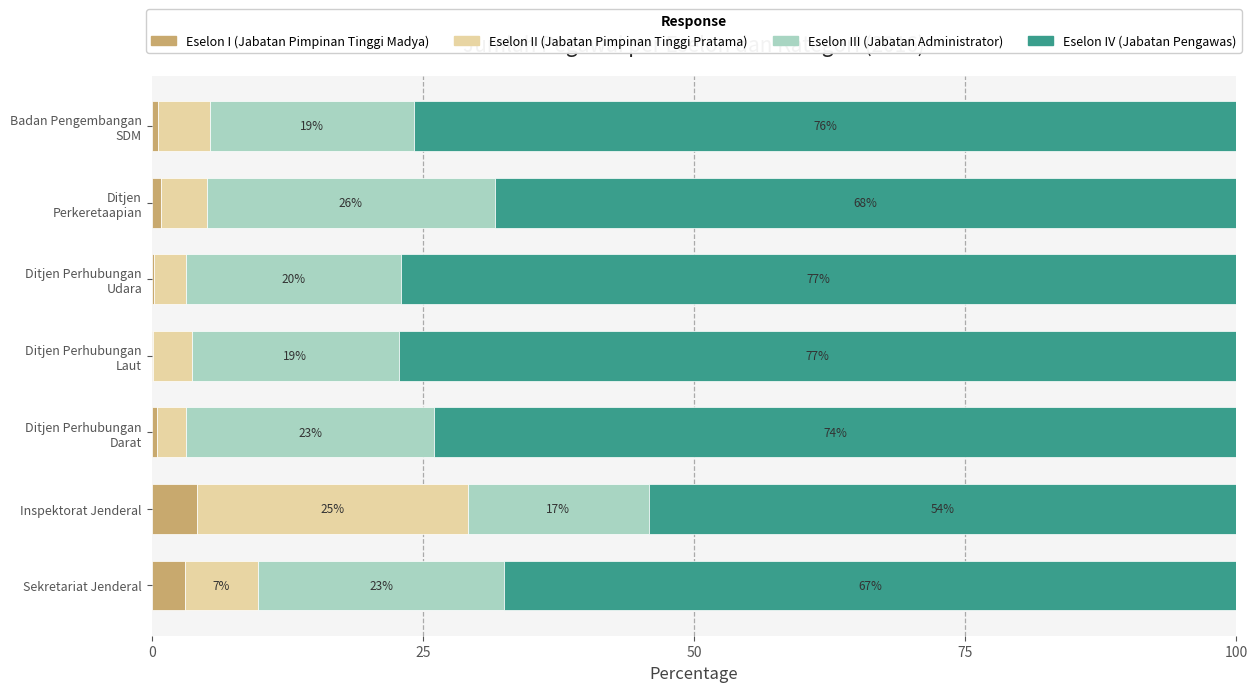

Which category has the highest value in the Eselon I (Jabatan Pimpinan Tinggi Madya) series?

Inspektorat Jenderal